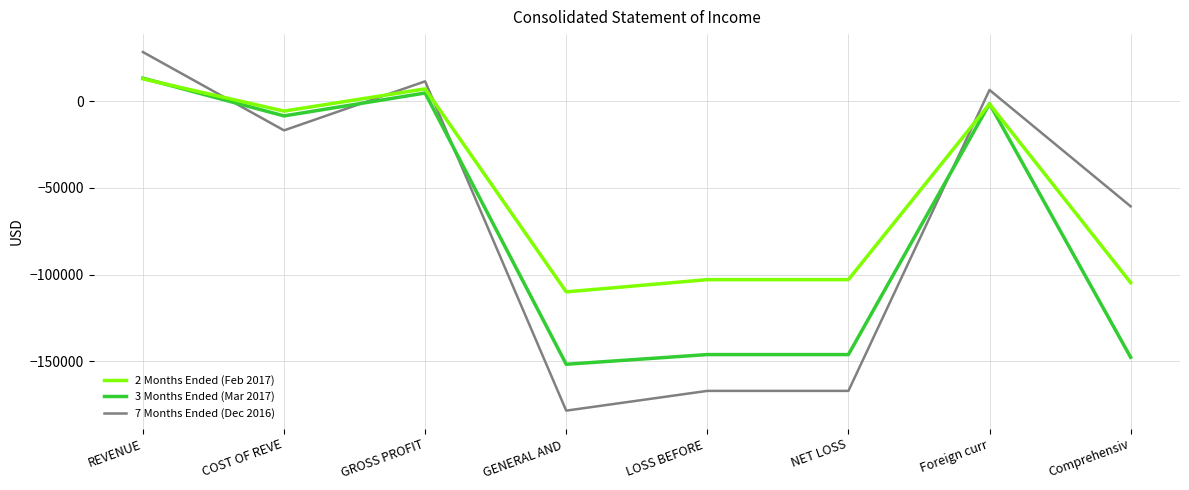

Is it true that 2 Months Ended (Feb 2017) equals -166774 at GENERAL AND ?

False